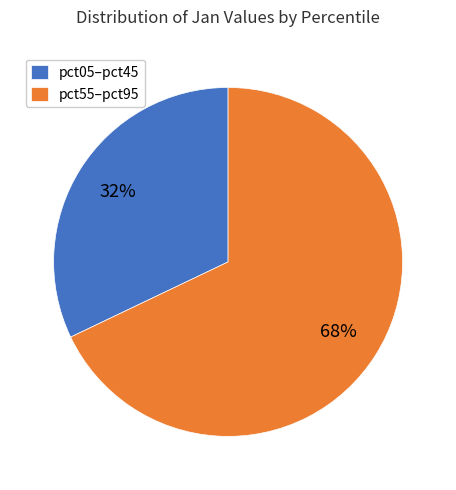

What is the ratio of the value at pct55–pct95 to the value at pct05–pct45?

2.1